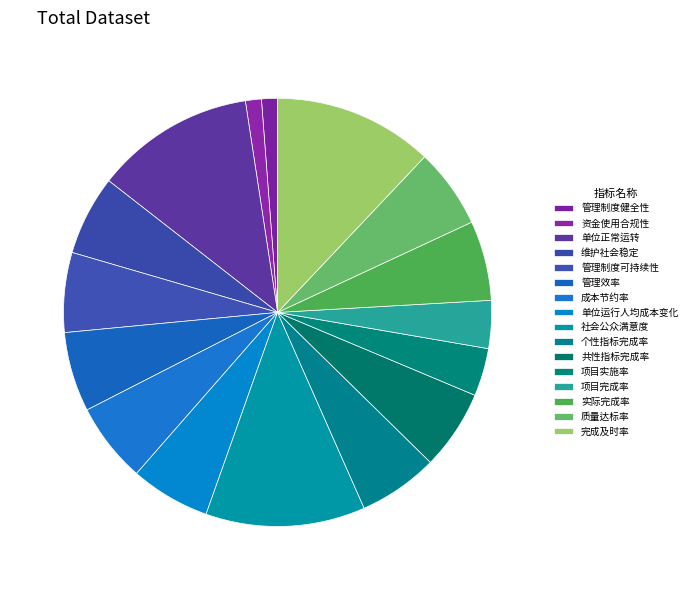

Which slice is the largest?

单位正常运转